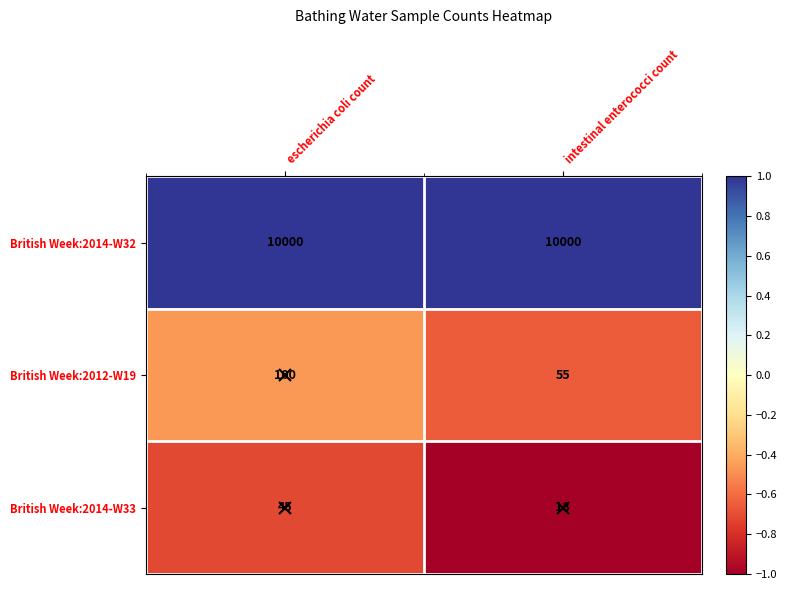

True or false: British Week:2014-W33 has a value of 61 at escherichia coli count.

False